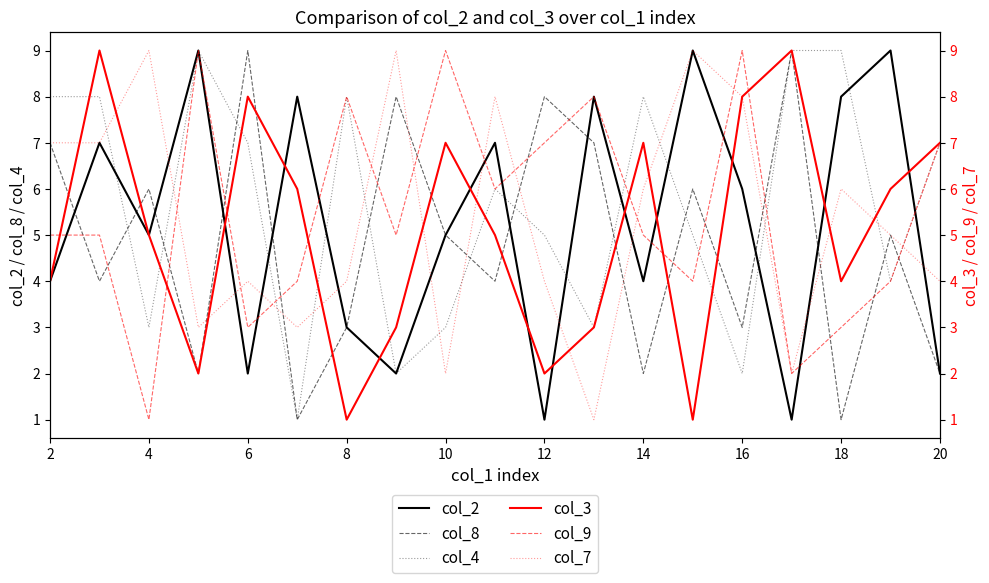

The col_8 series shows 11 at 12. True or false?

False